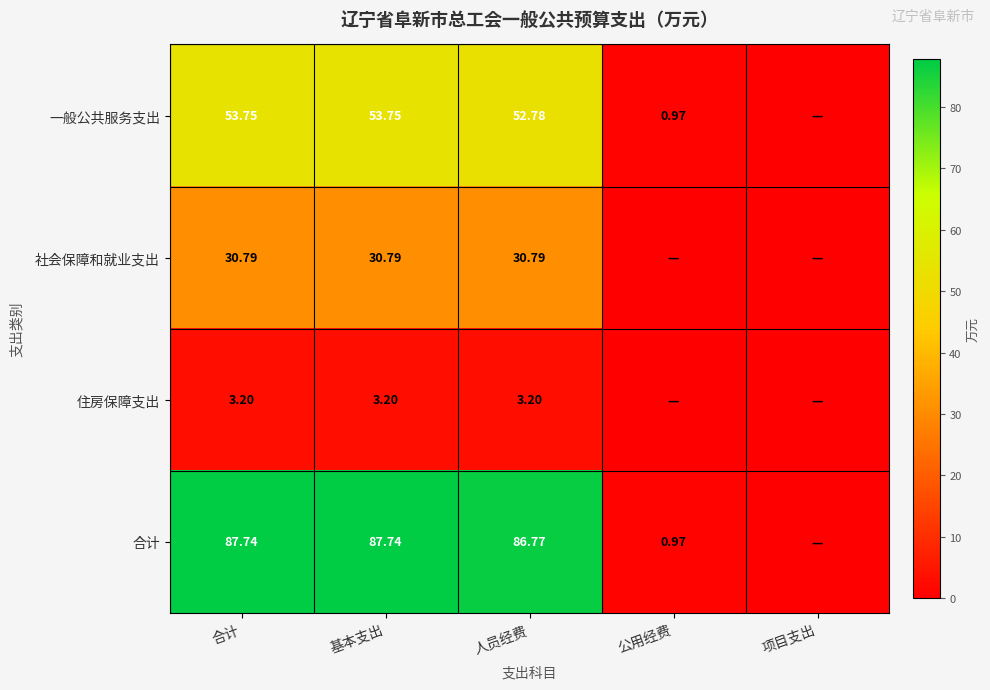

Rank the series by their average value, from lowest to highest.

住房保障支出, 社会保障和就业支出, 一般公共服务支出, 合计